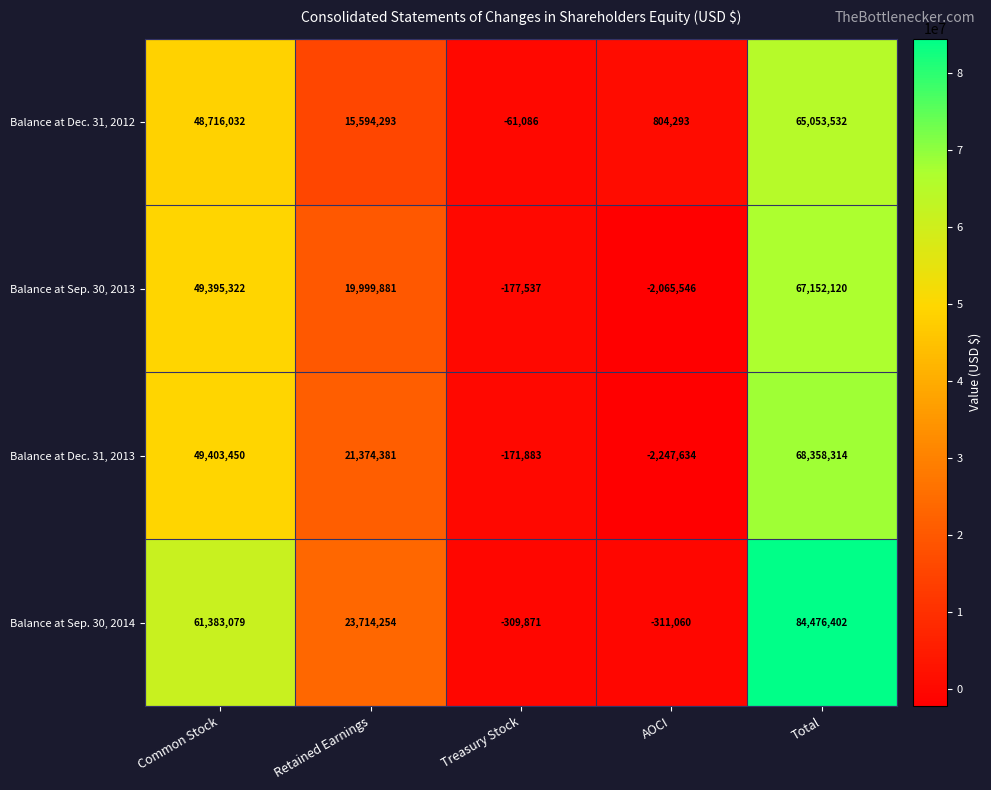

Between Retained Earnings and Total, which series saw the biggest shift?

Balance at Sep. 30, 2014